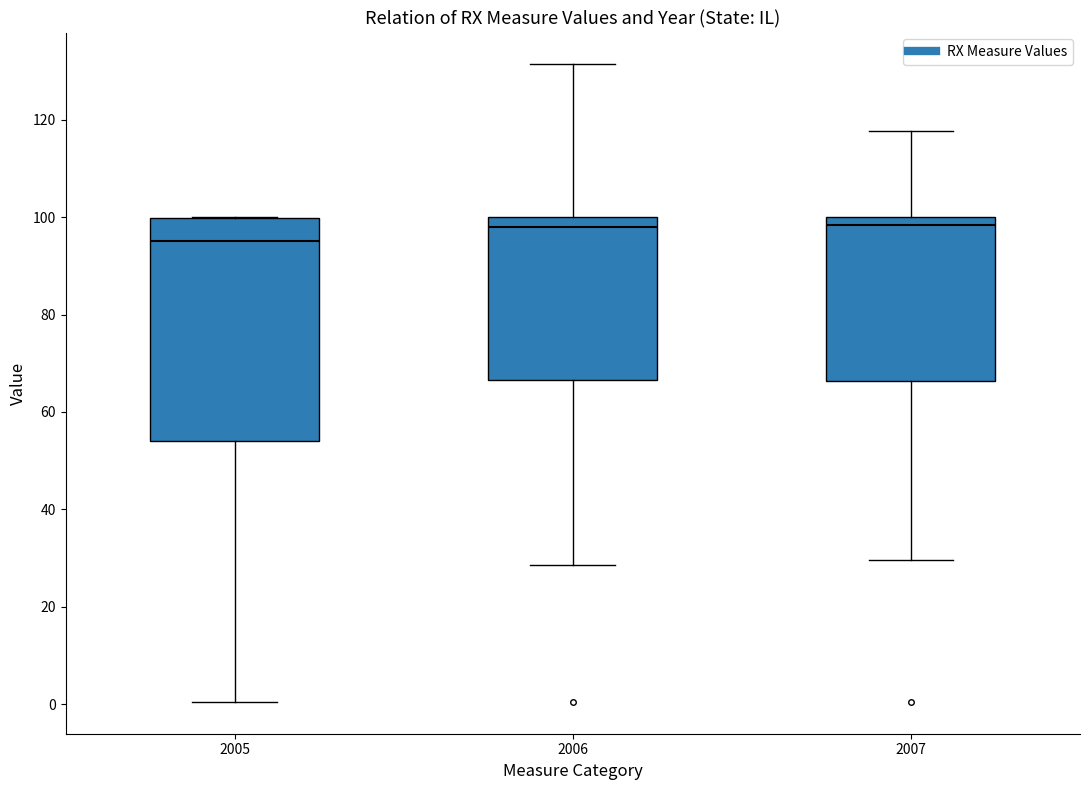

Reading left to right, read every box against the y-axis: the position of its median line, the range the box covers, and the ends of its whiskers. The values are not printed on the chart, so give them approximately, as read against the axis.

2005: median 94, box 54 to 100, whiskers 0 to 100
2006: median 98, box 66 to 100, whiskers 28 to 132
2007: median 98, box 66 to 100, whiskers 30 to 118